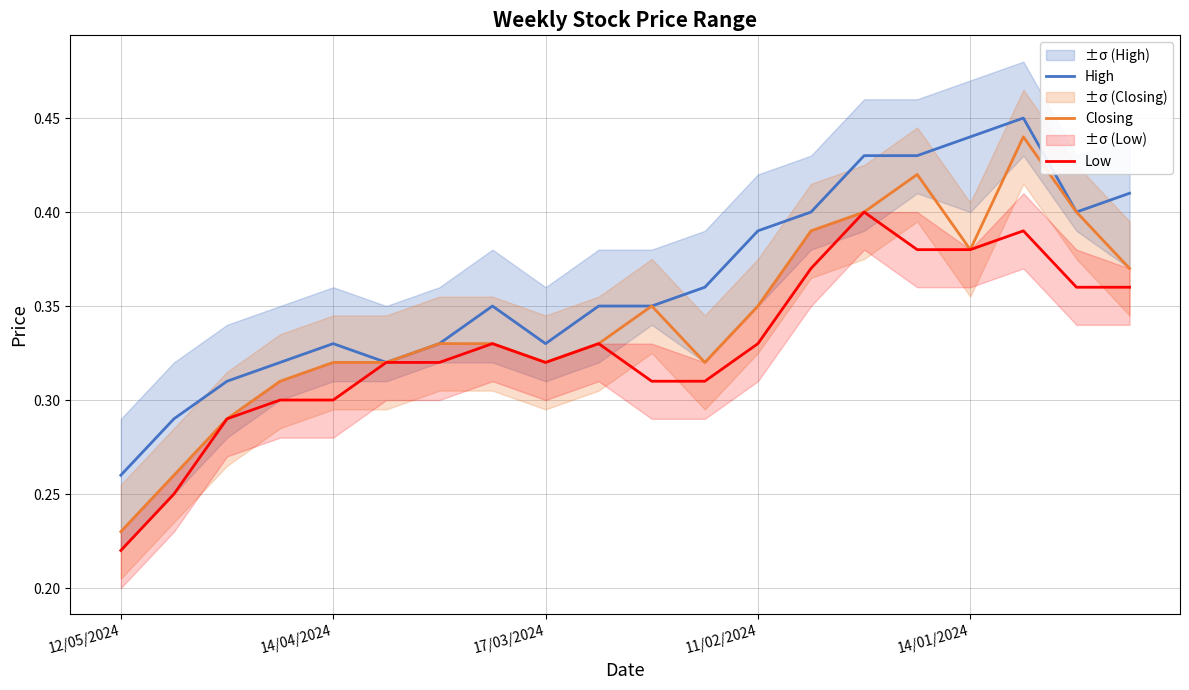

What is the average value of the Low series?

0.3